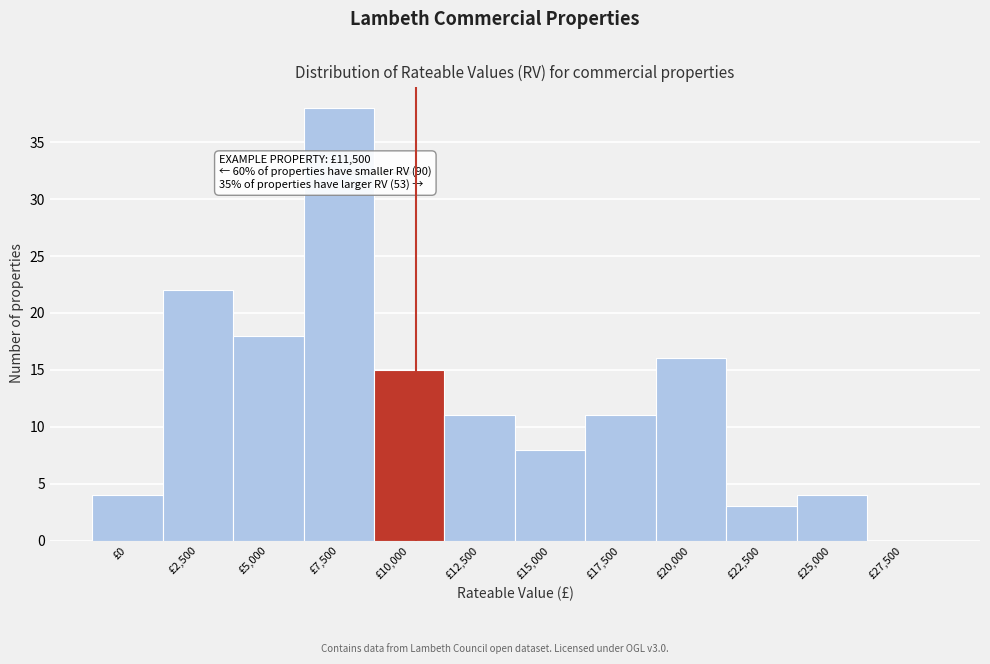

Reading left to right, extract all data points from this chart.

£0=4	£2,500=22	£5,000=18	£7,500=38	£10,000=15	£12,500=11	£15,000=8	£17,500=11	£20,000=16	£22,500=3	£25,000=4	£27,500=0